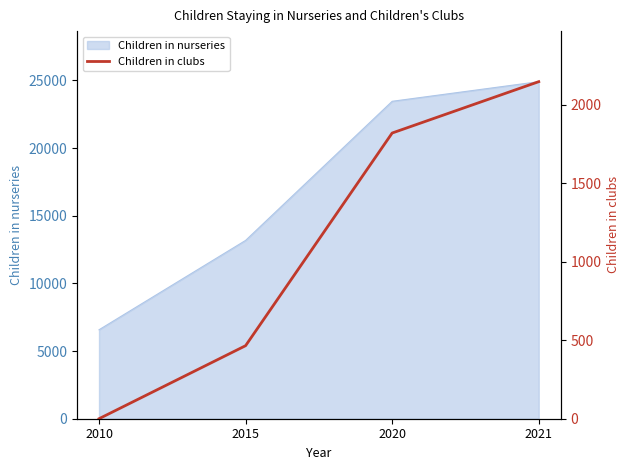

How many values in the Children in nurseries series are below 23455?

2